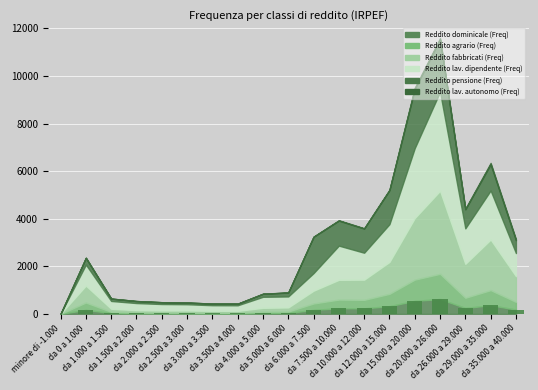

What is the maximum value shown in the chart?

623.1